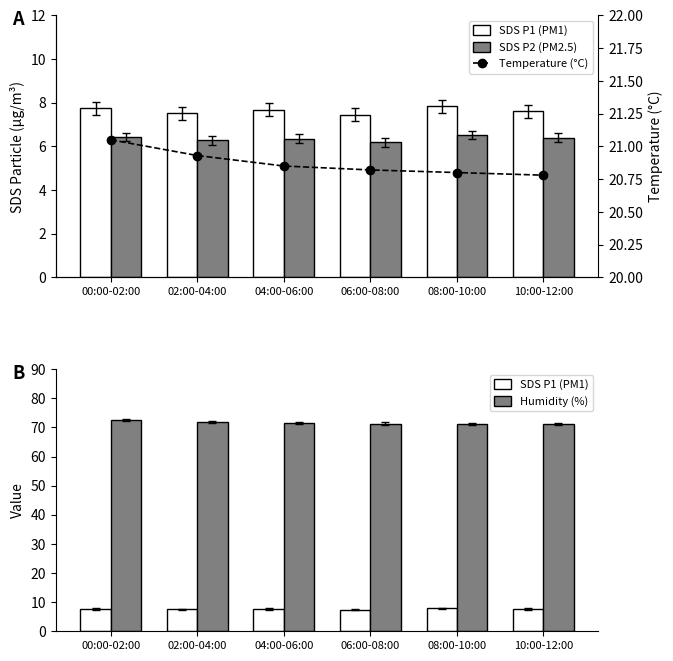

How many distinct data groups are displayed?

4